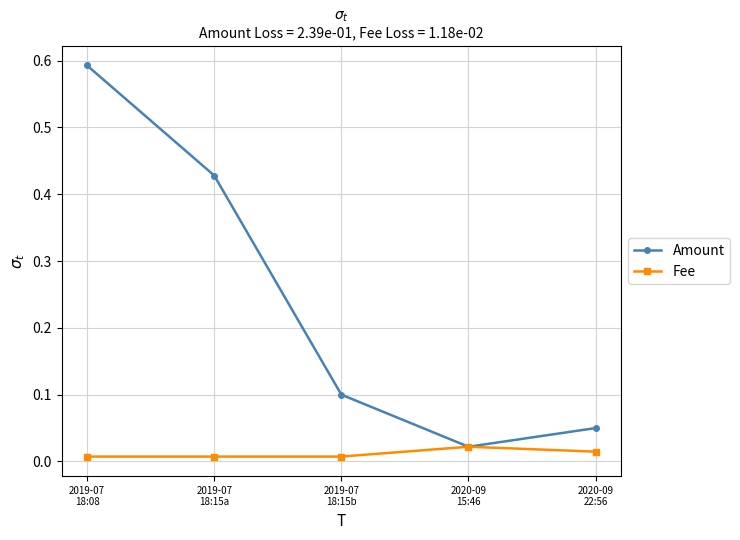

Which series has the largest total across all categories?

Amount